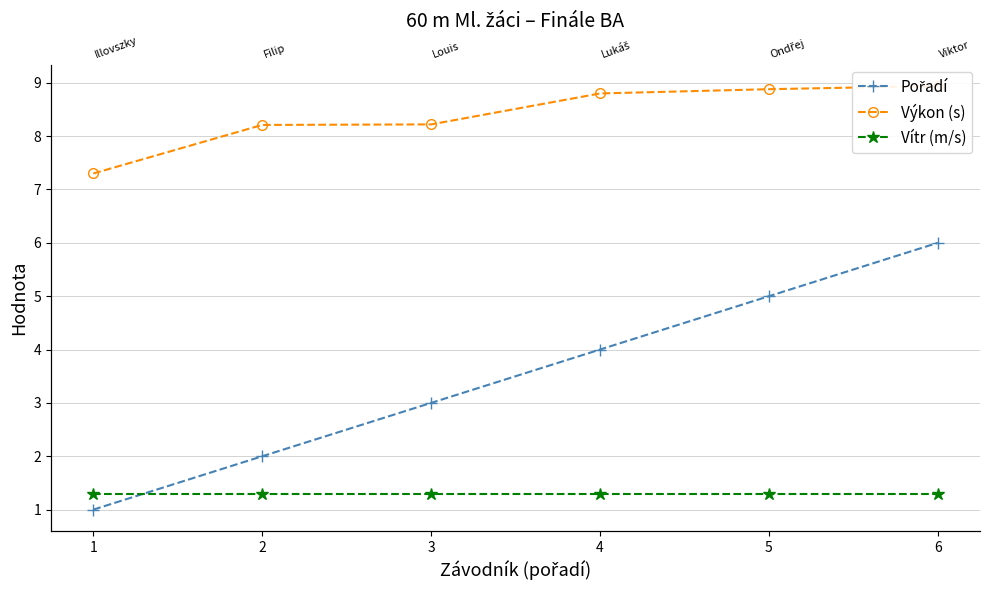

True or false: Pořadí and Vítr (m/s) intersect in this chart.

True